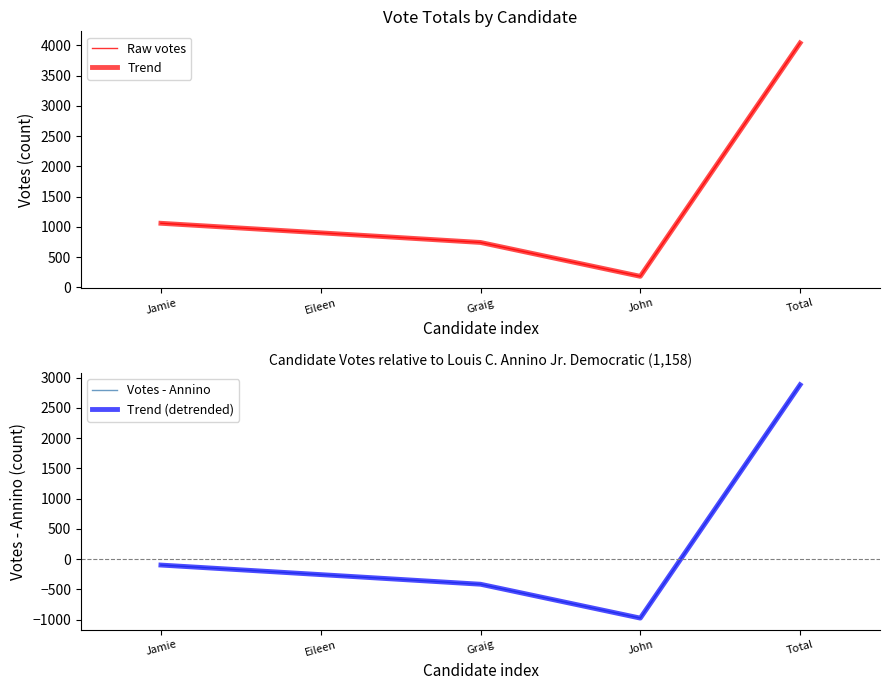

How many lines are shown in the chart?

4